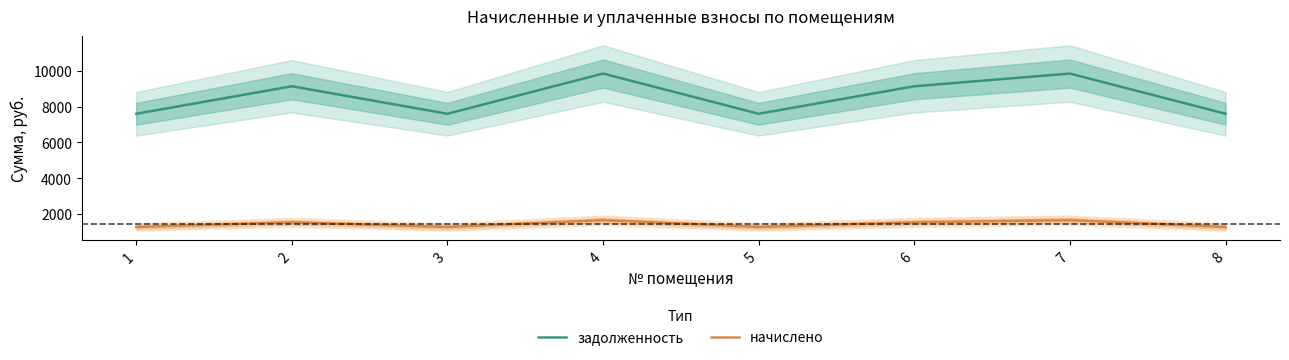

What is the value of the задолженность point at the 3rd from the left?

7603.2